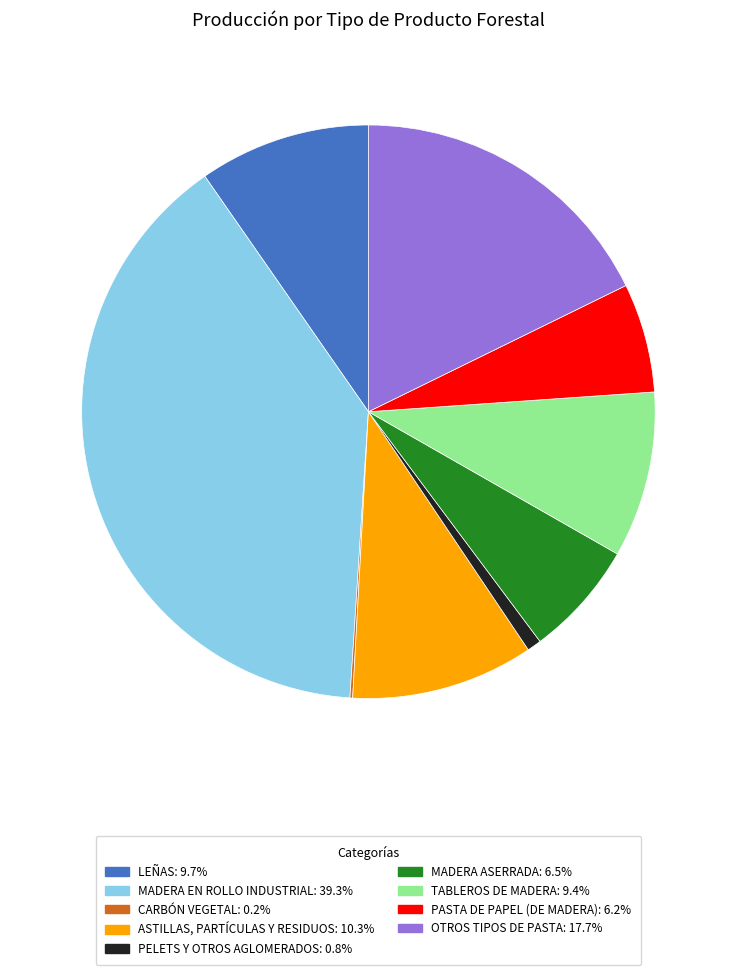

Which slice is the largest?

MADERA EN ROLLO INDUSTRIAL